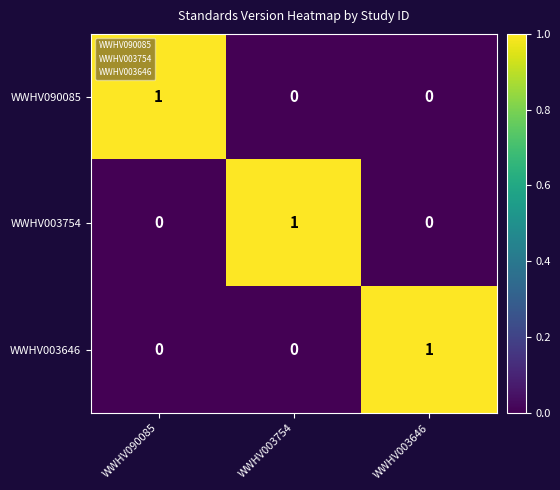

Count the WWHV090085 values in the range 0 to 1.

3